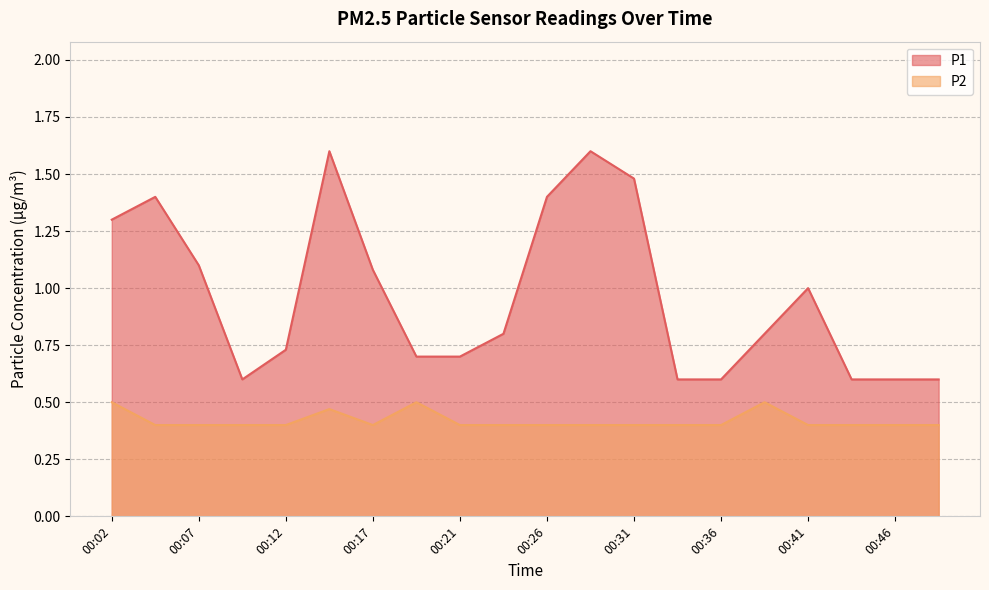

What is the approximate value of P1 at 00:09?

0.6